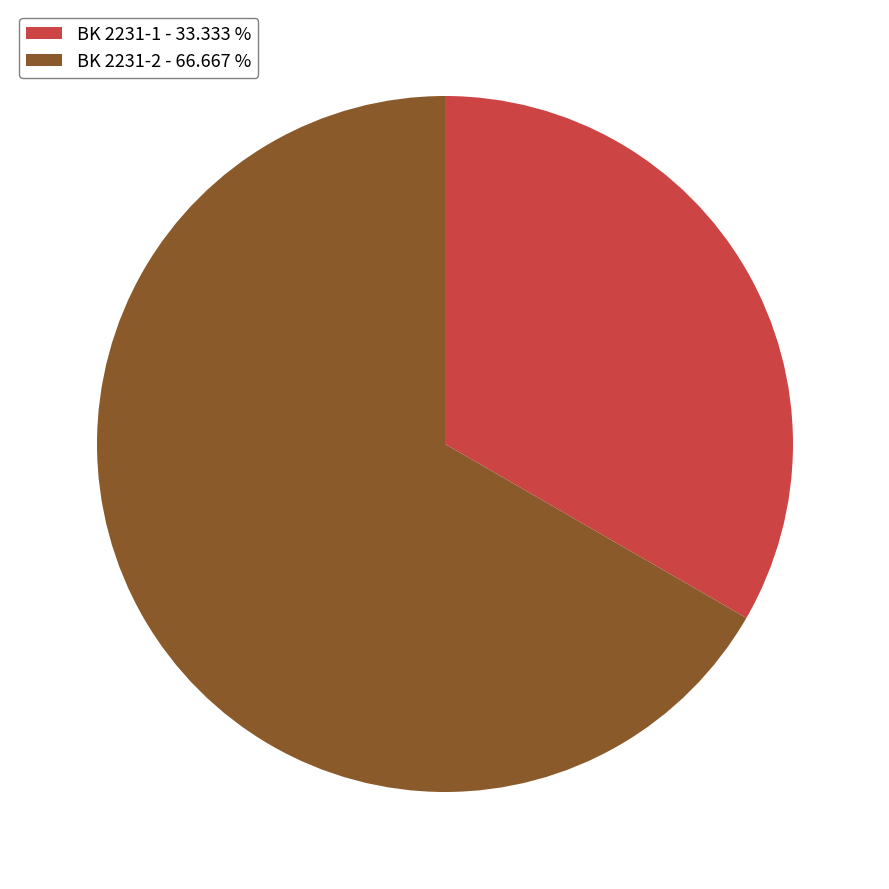

Do BK 2231-1 - 33.333 % and BK 2231-2 - 66.667 % together represent more than half of the pie?

Yes